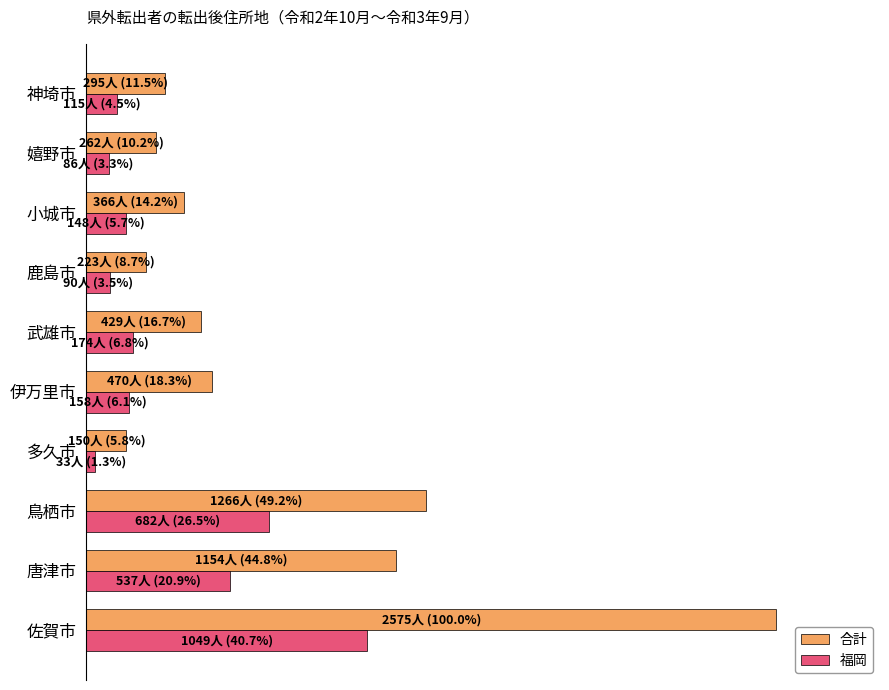

What is the average value of the 福岡 series?

0.1